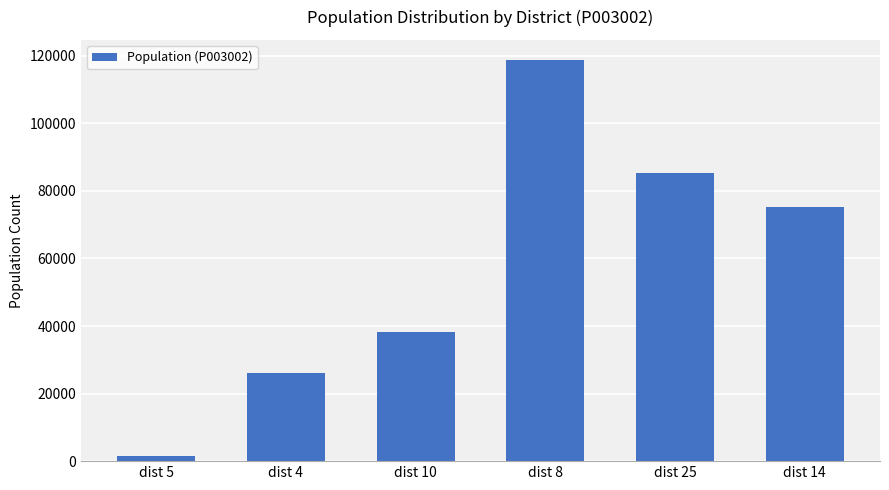

What is the ratio of the value at dist 25 to the value at dist 14?

1.1